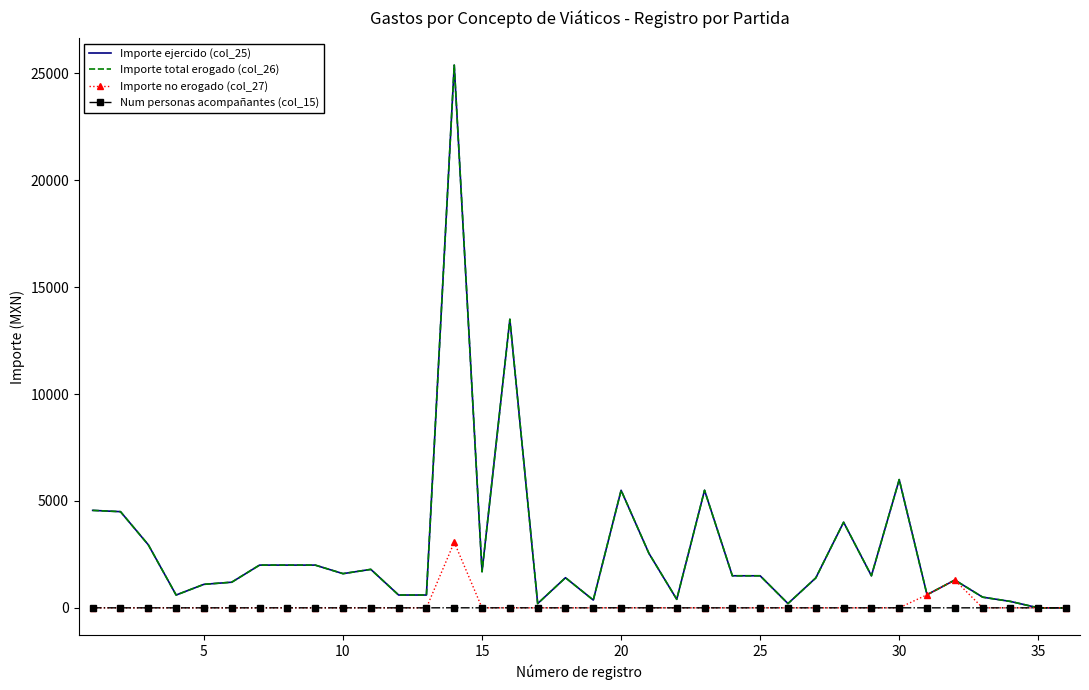

Which series has the widest spread of values?

Importe ejercido (col_25)